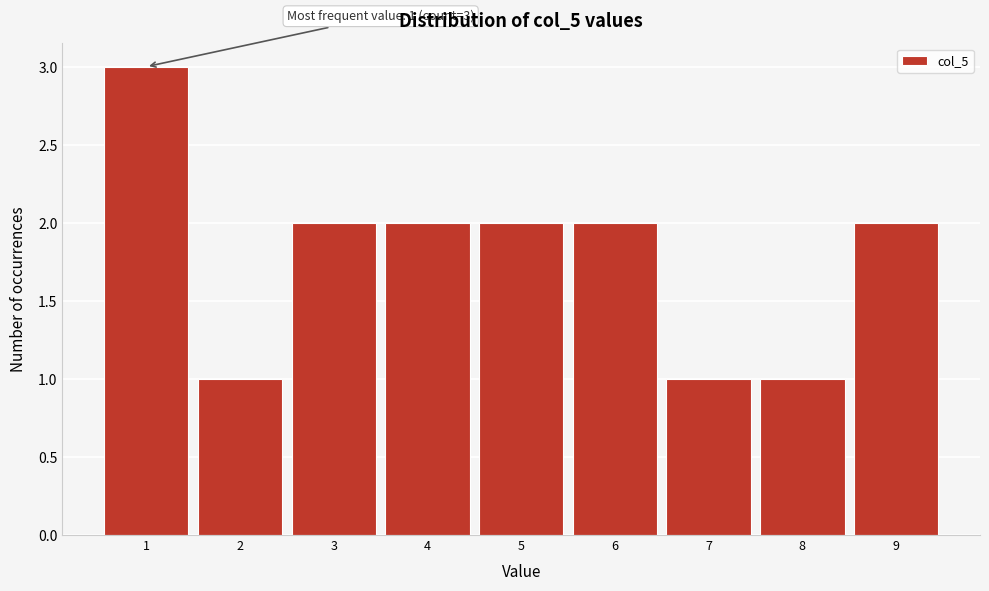

Over which range of the x-axis is the bar tallest?

0.5 to 1.5